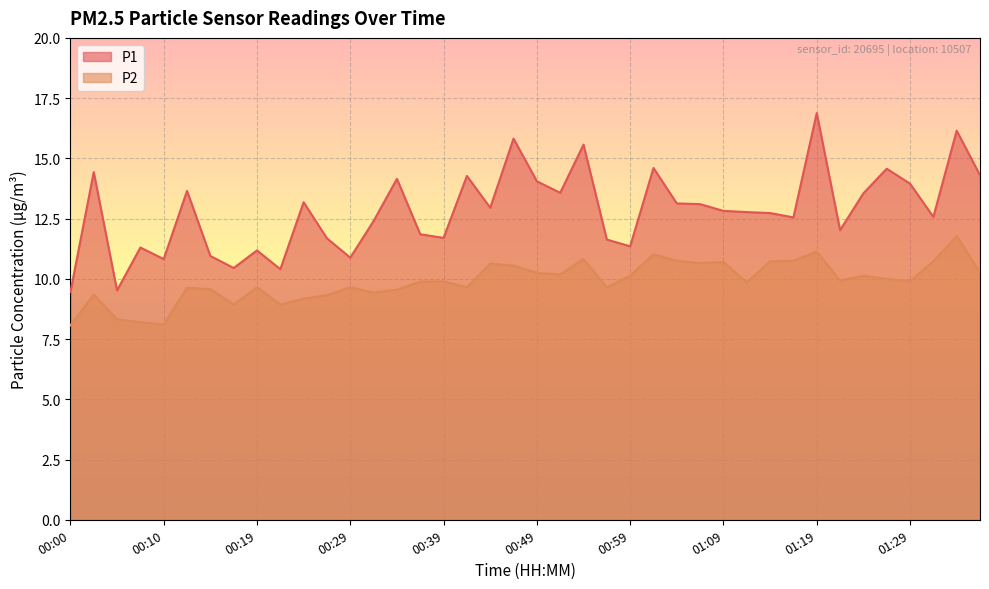

At how many categories does at least one series exceed 15?

4